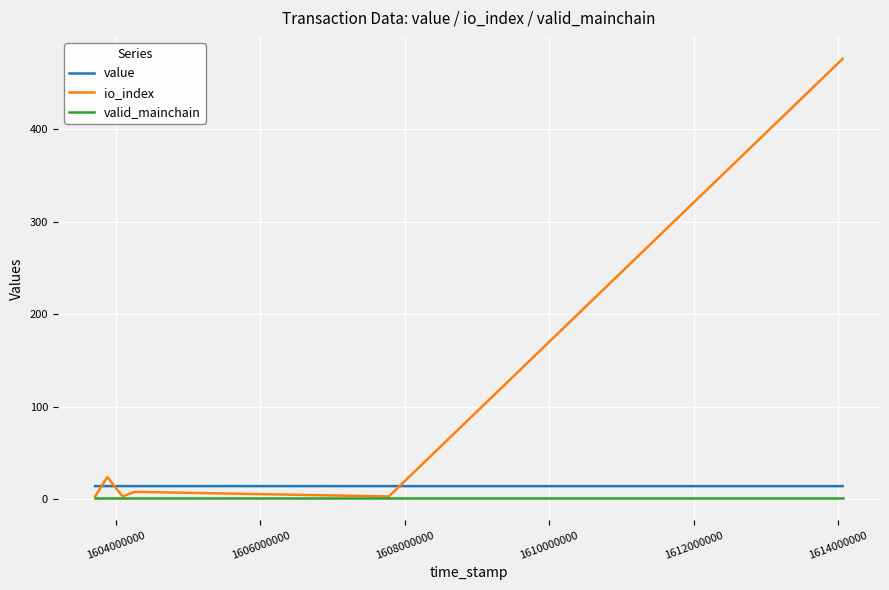

True or false: value and io_index cross at least once.

True